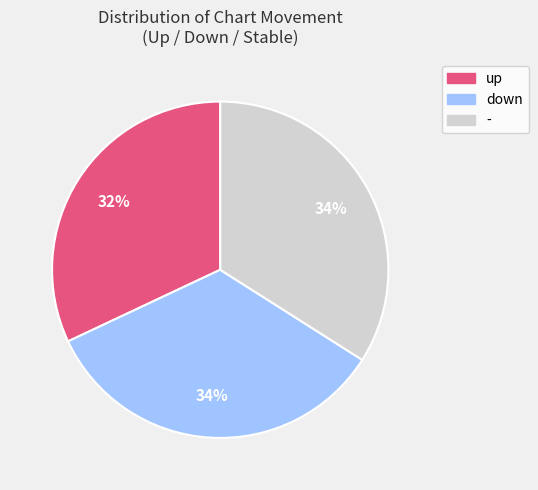

To the nearest percent, what percentage of the pie is up?

32%